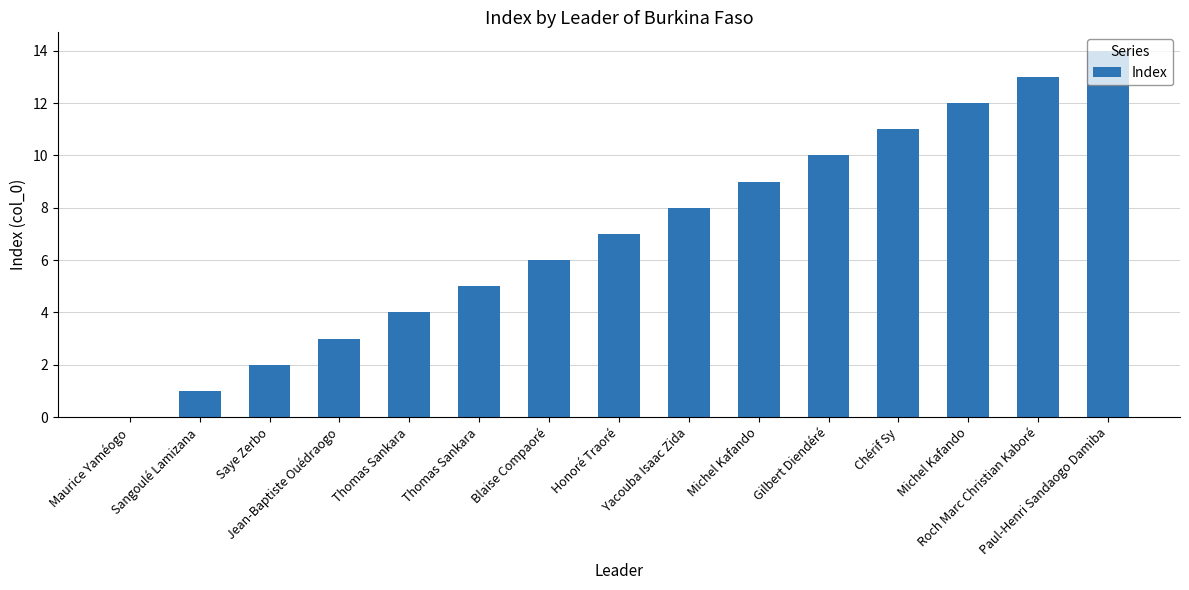

The chart shows a value of 13 at Roch Marc Christian Kaboré. True or false?

True